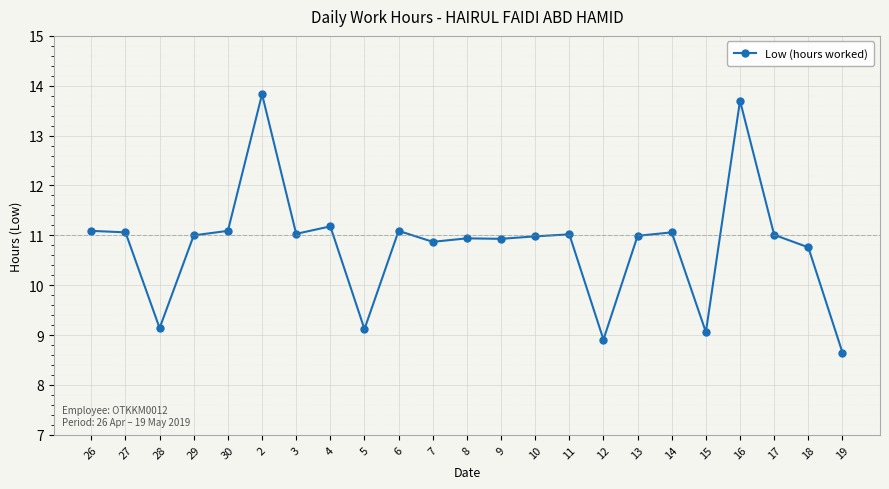

How many series are shown in this chart?

1